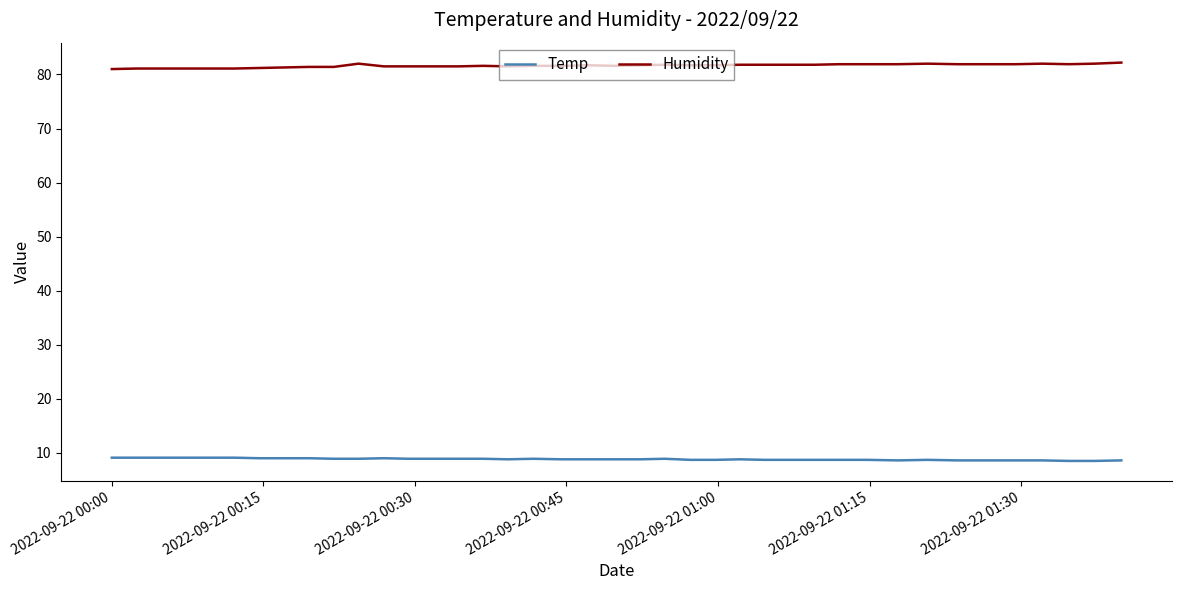

Which series has the largest total across all categories?

Humidity